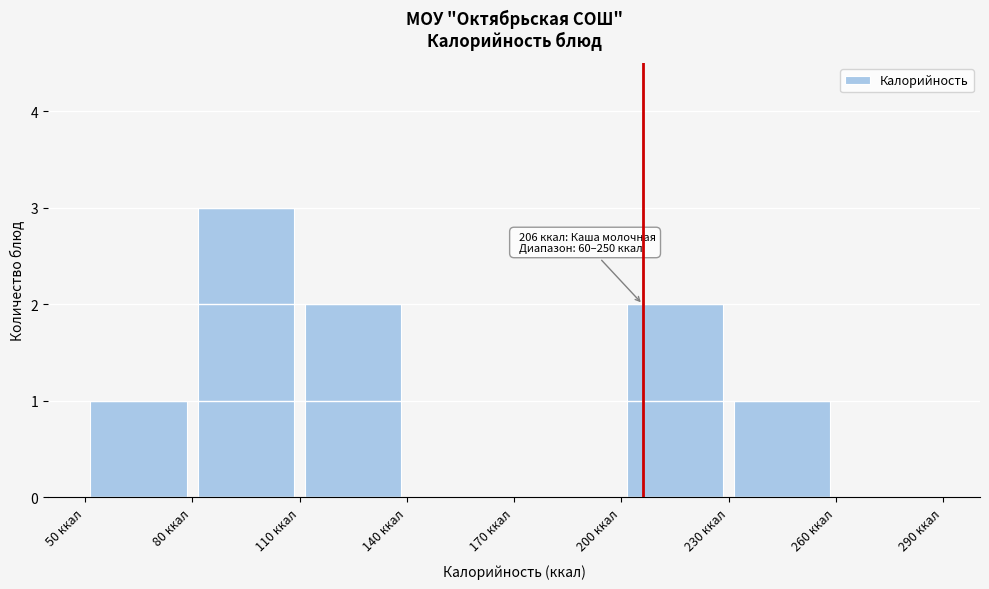

Over which range of the x-axis is the bar tallest?

80 to 110